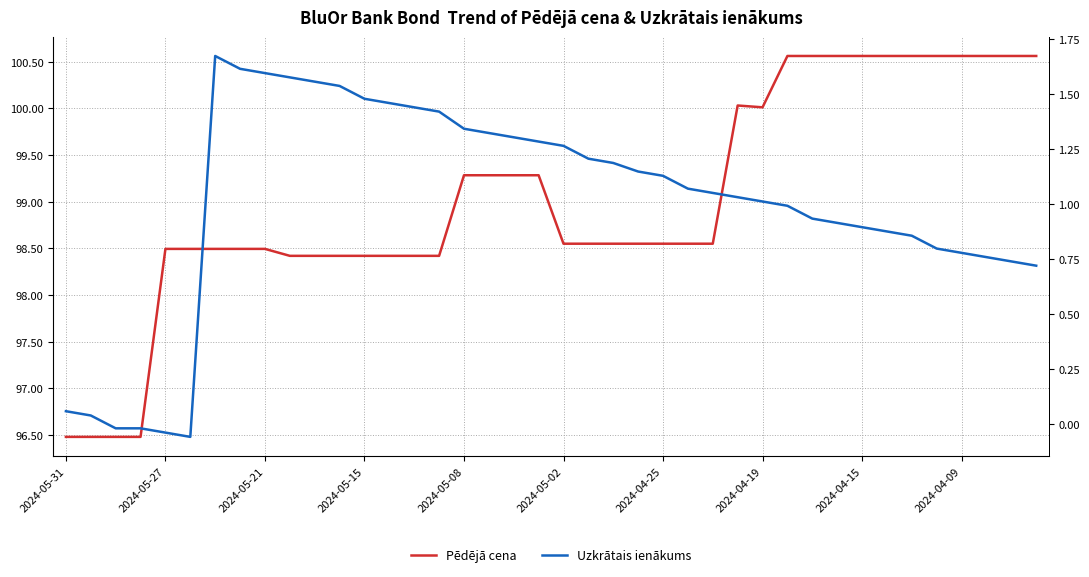

Rank the series at 18 from lowest to highest value.

Uzkrātais ienākums, Pēdējā cena